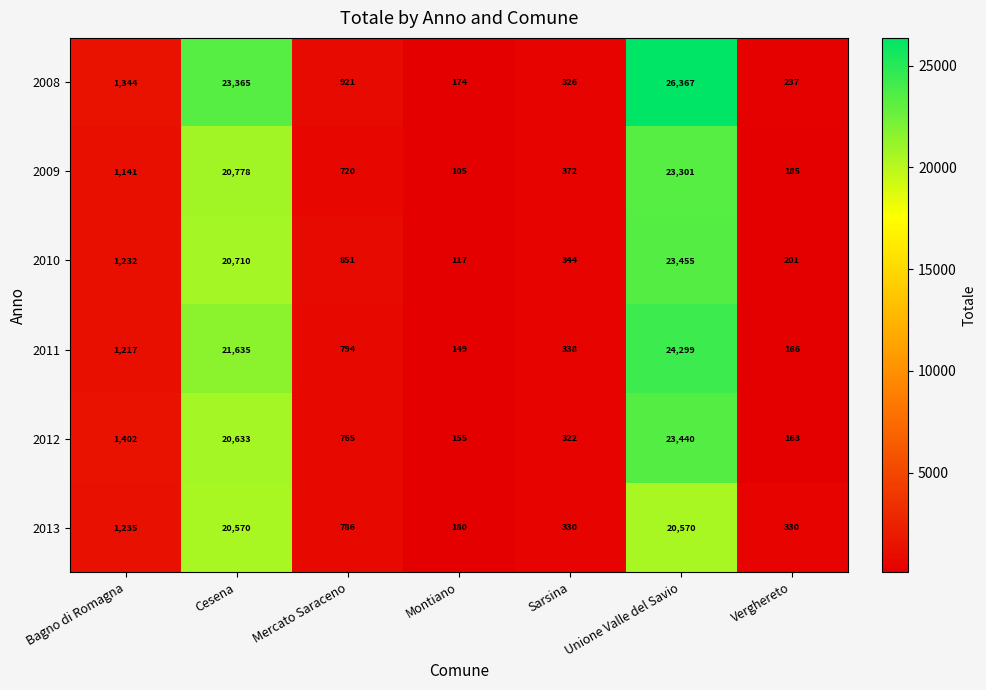

The value of 2011 at Cesena is 21635. True or false?

True